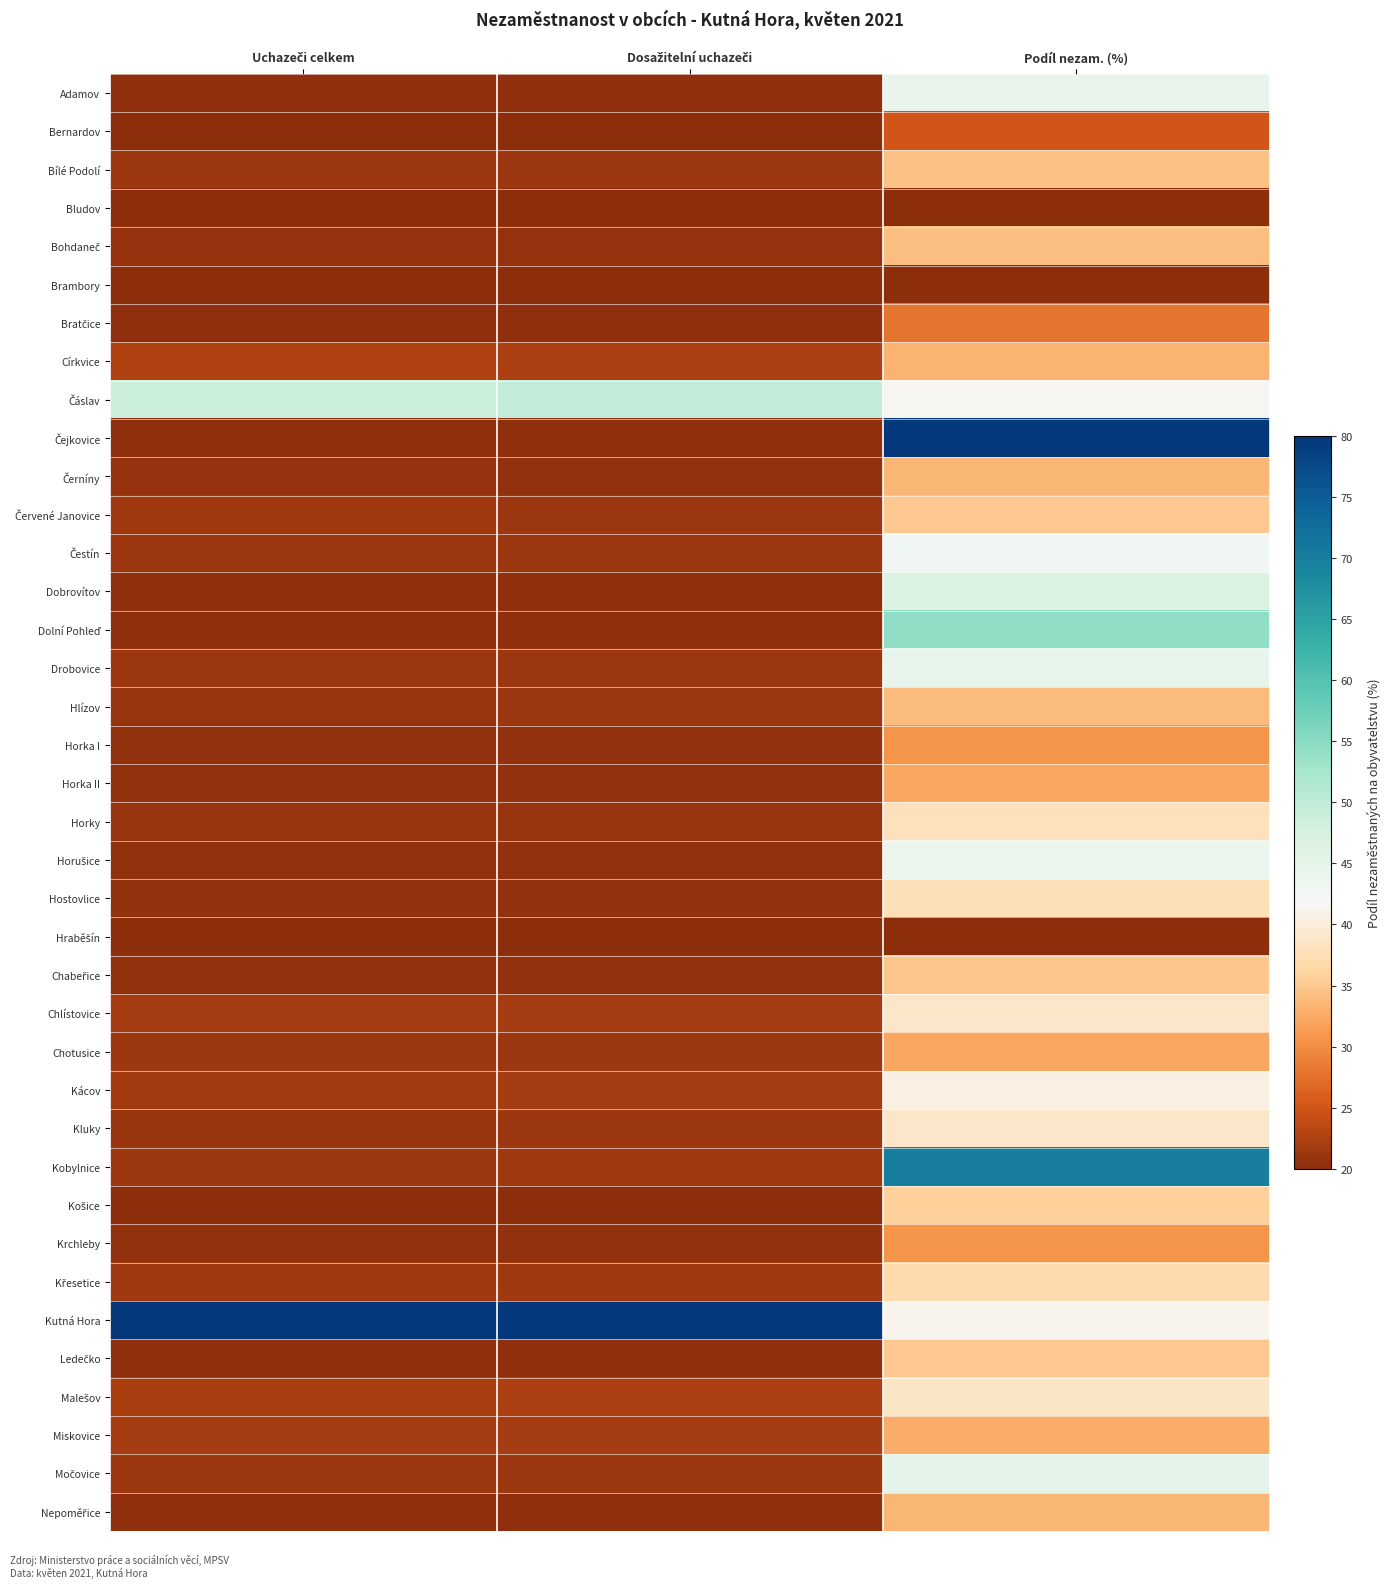

Which label corresponds to the largest value in the chart?

Podíl nezam. (%)